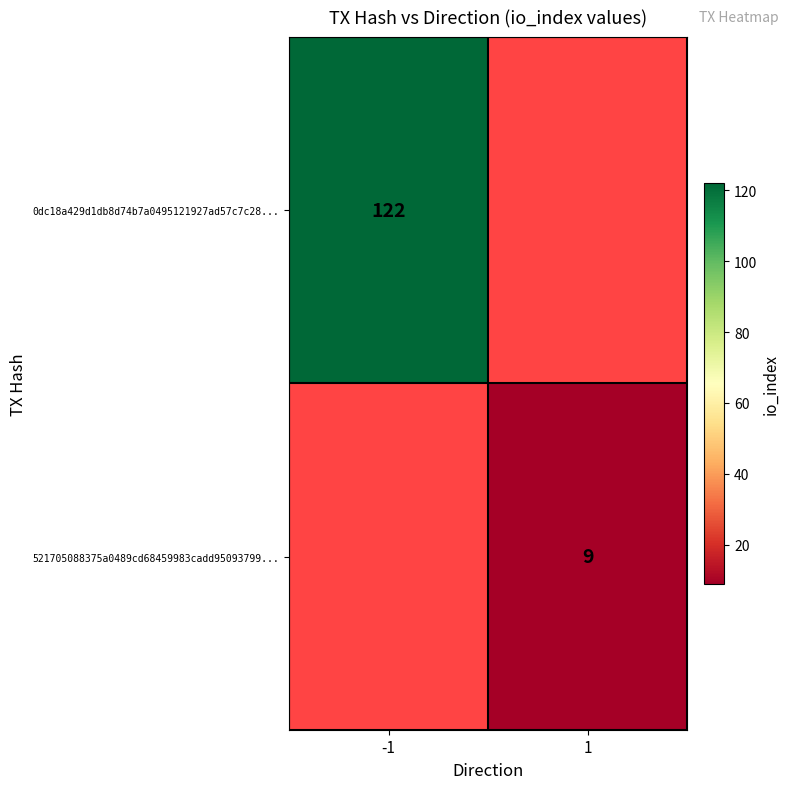

How many distinct data groups are displayed?

2